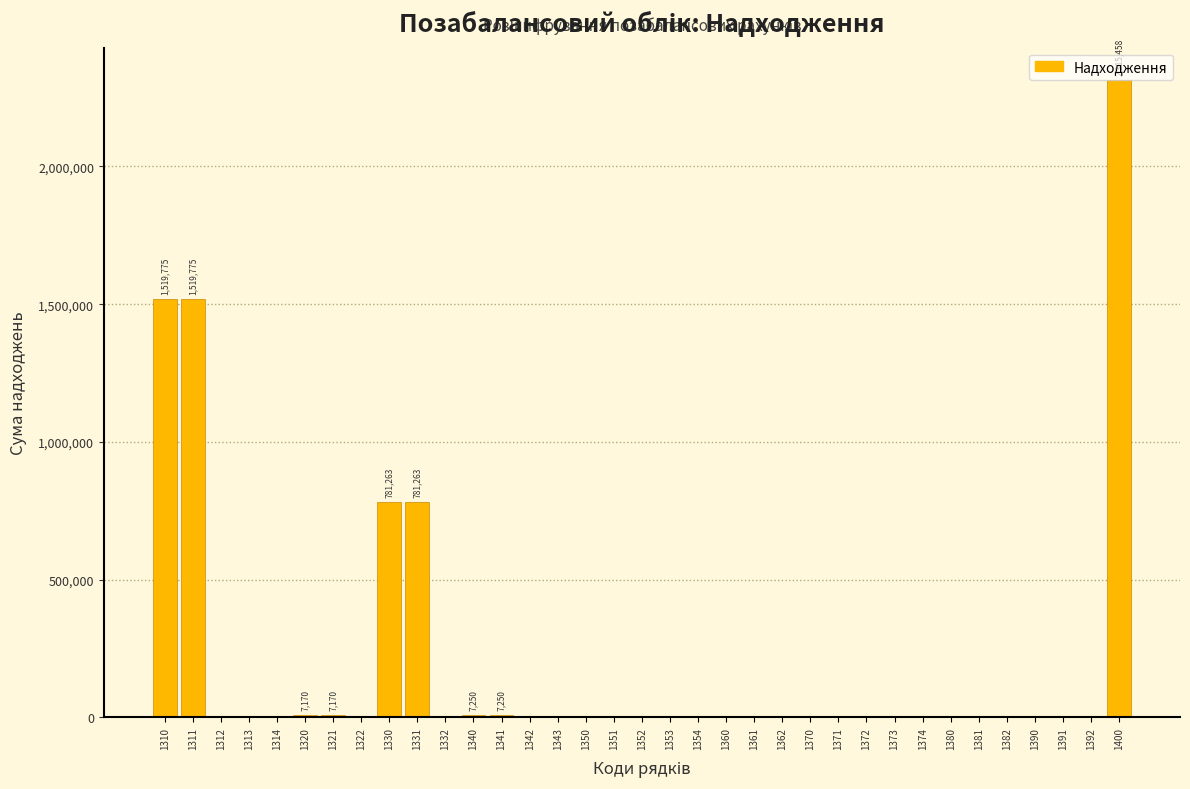

Is it true that the value at 1312 is 0?

True